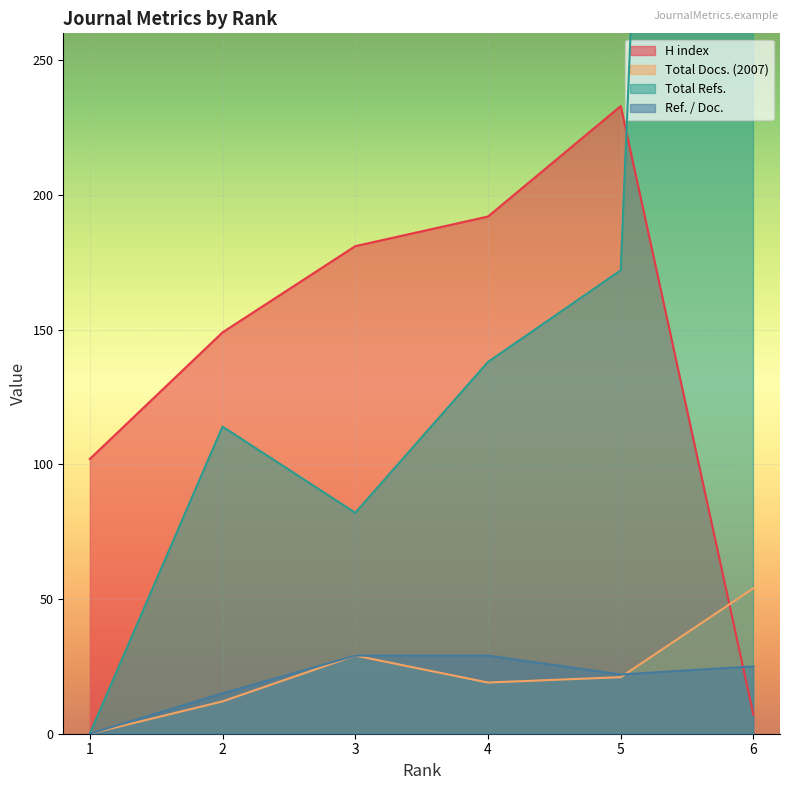

Which series changed the most between 5 and 6?

Total Refs.